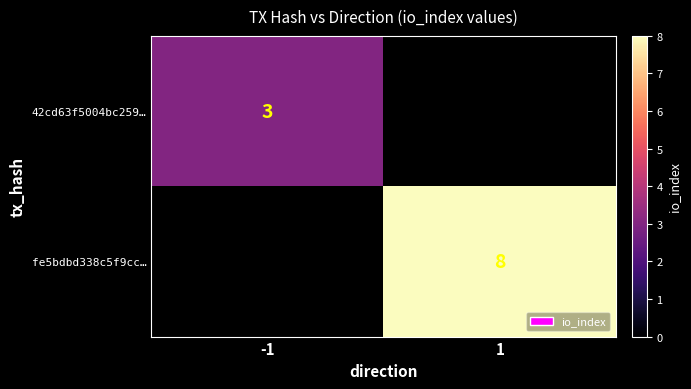

How many data points does each series have?

2